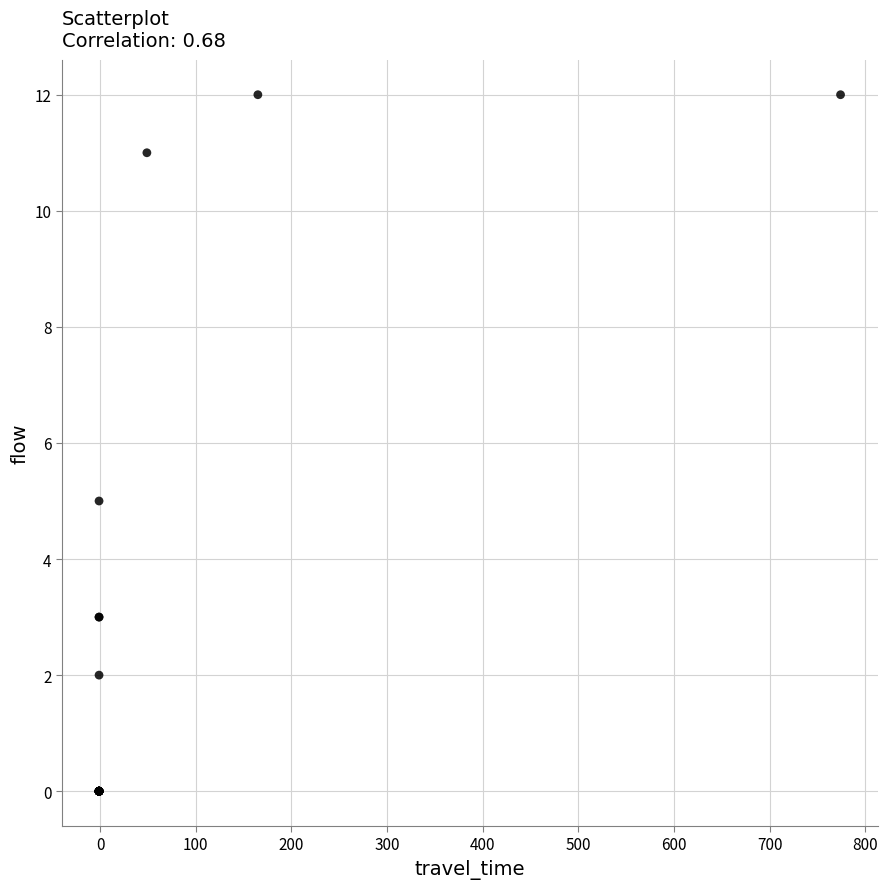

What Y value in the scatter plot is closest to 6?

5